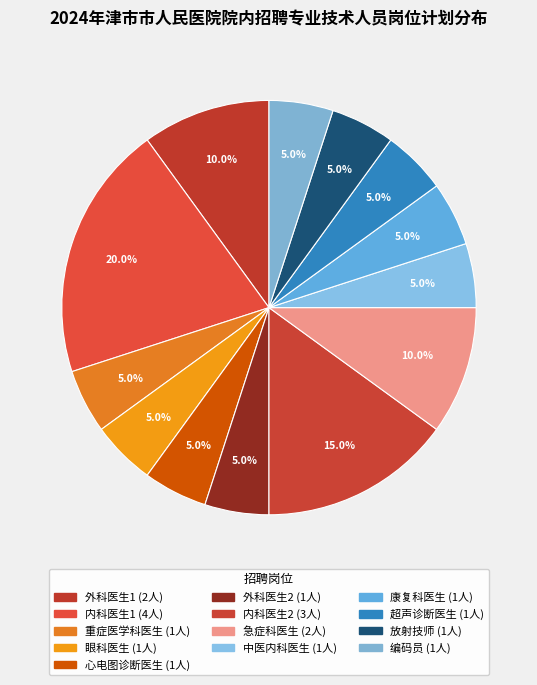

Is there a majority slice in this chart?

No